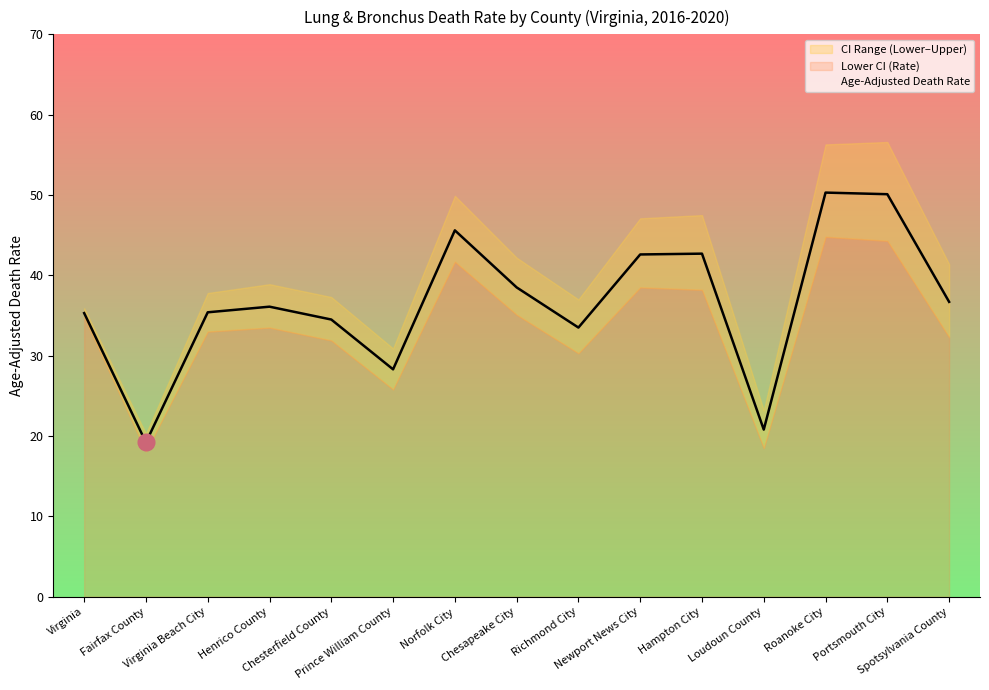

At which category does Age-Adjusted Death Rate reach its first local peak?

Henrico County